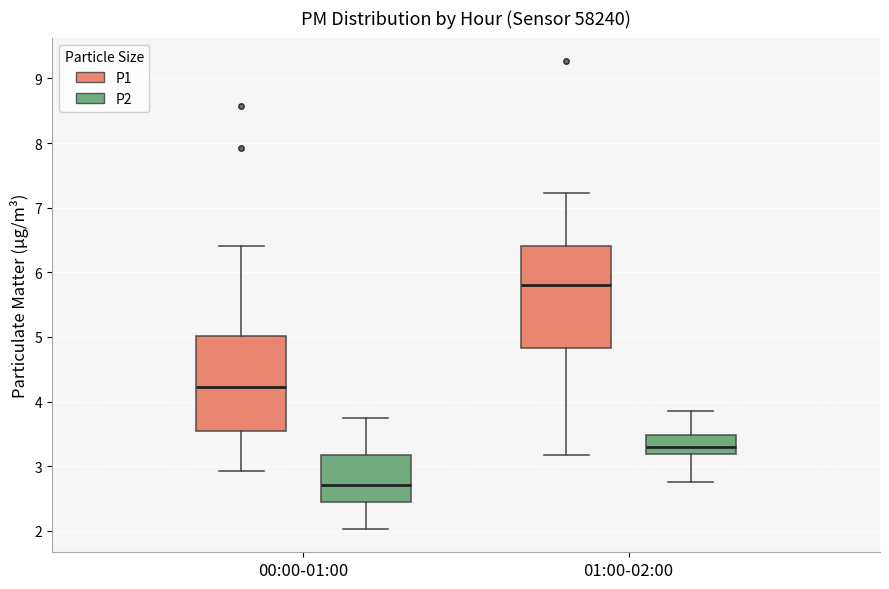

Where is the lower edge of the box for 00:00-01:00 (P2) on the y-axis? The values are not printed on the chart, so give them approximately, as read against the axis.

2.4